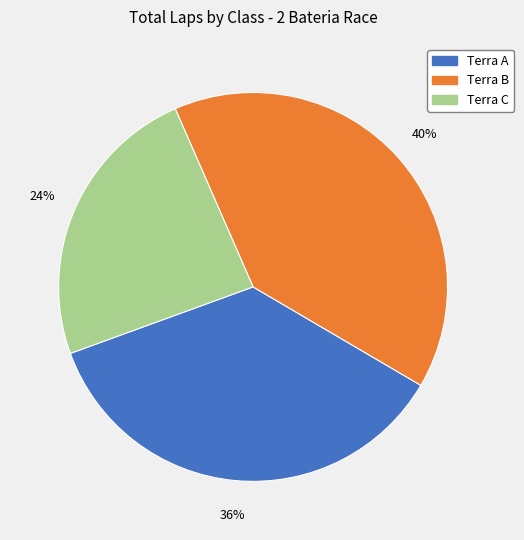

Count the number of slices in the pie.

3